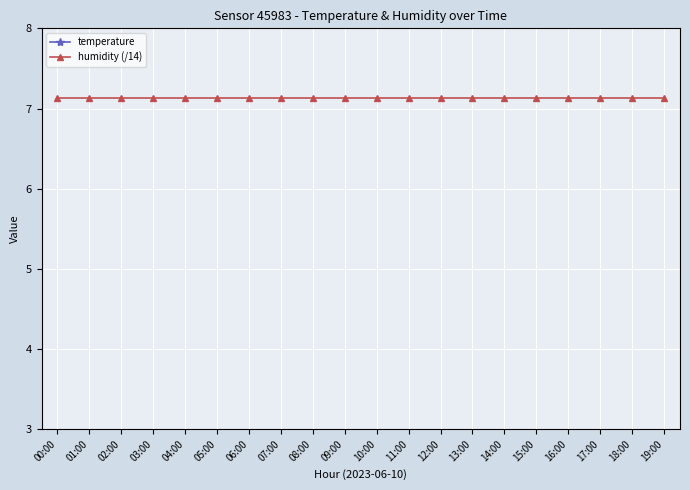

At 00:00, list the series in order from smallest to largest.

humidity (/14), temperature